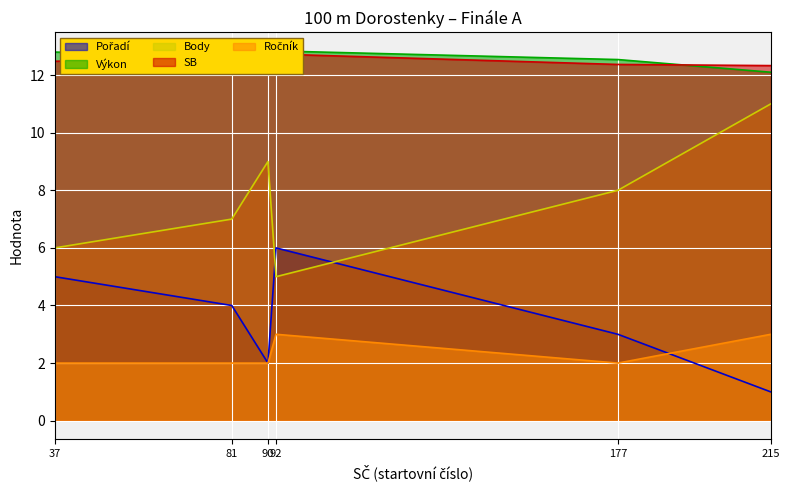

Count the Pořadí values in the range 2 to 5.

4